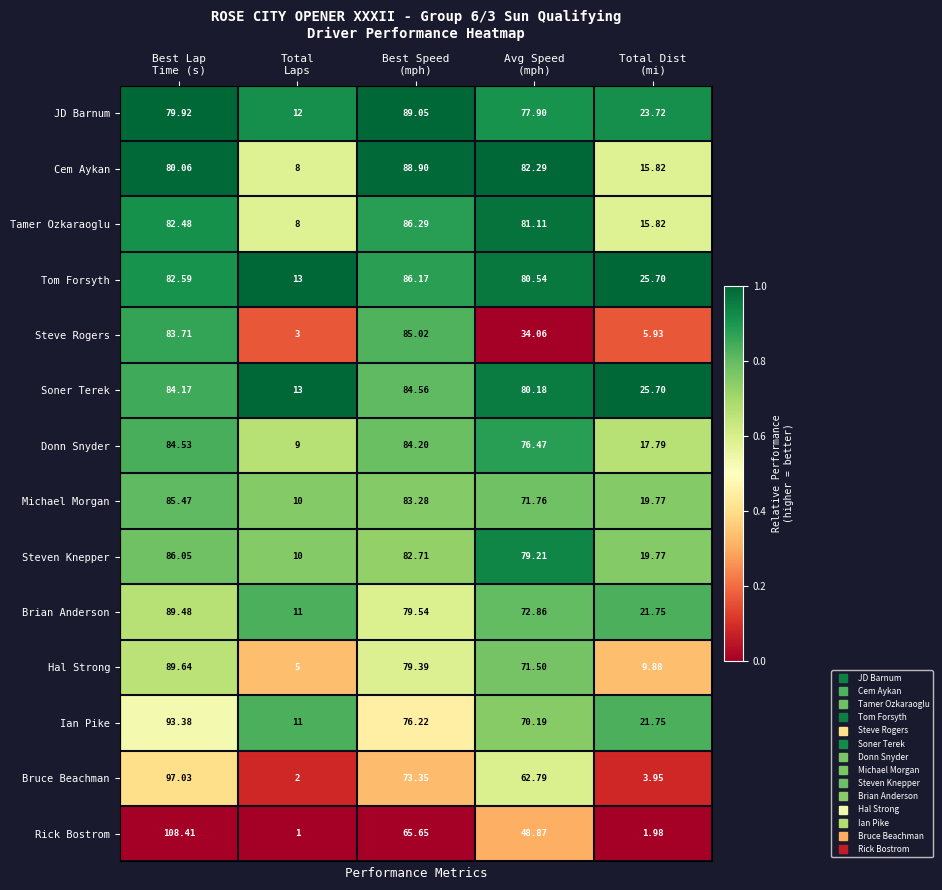

Which series has the widest spread of values?

Rick Bostrom